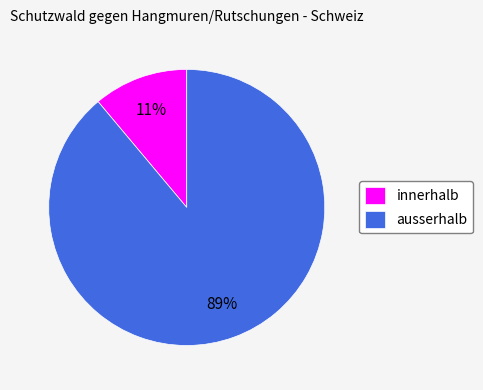

Does innerhalb account for over 50% of the chart?

No